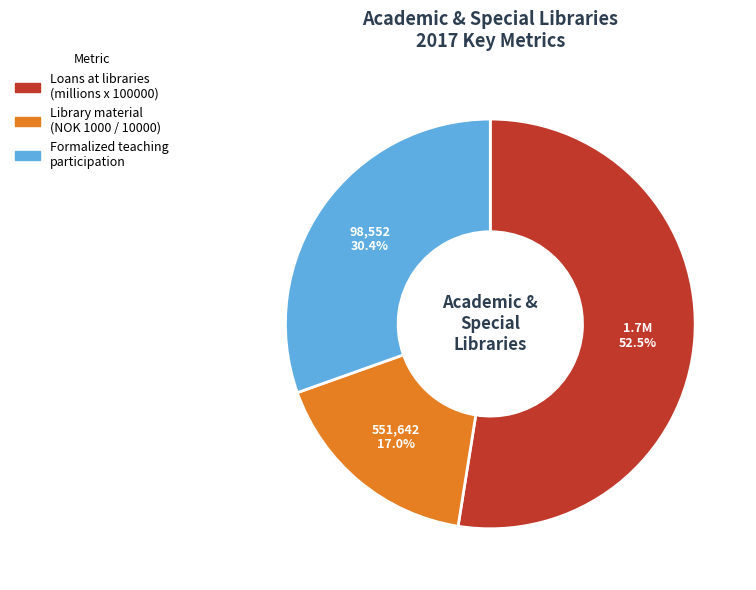

What is the largest slice in the pie chart?

Loans at libraries (millions x 100000)